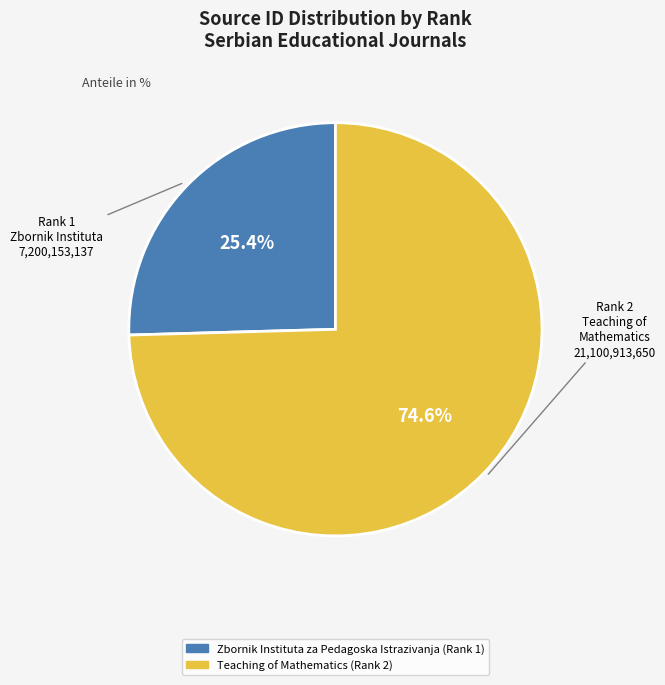

What percentage is the Zbornik Instituta za Pedagoska Istrazivanja (Rank 1) slice, to the nearest percent?

25%